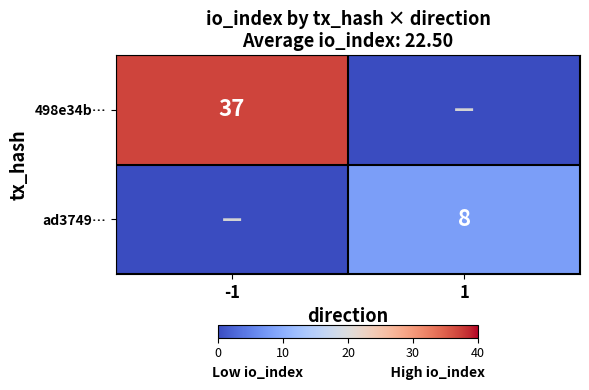

The value of 498e34b… at -1 is 37. True or false?

True